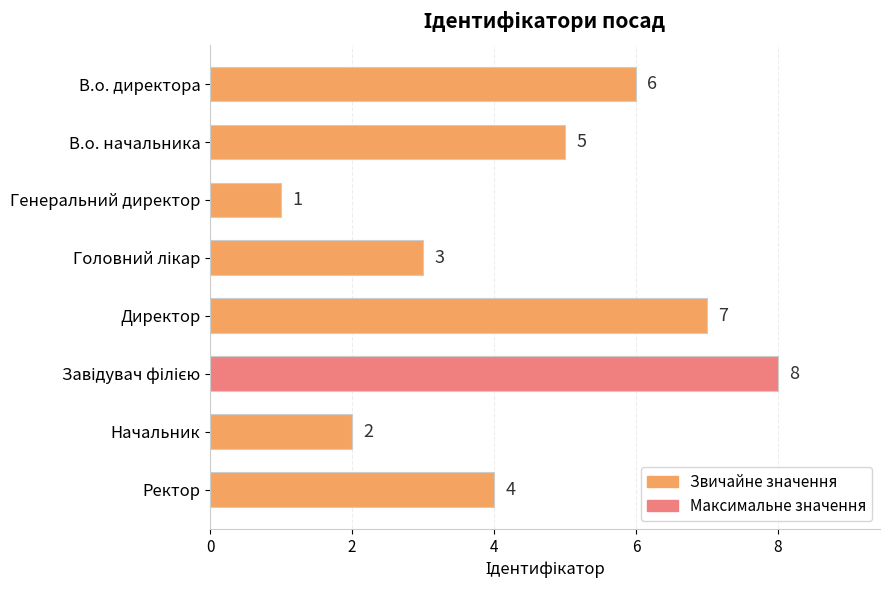

Approximately how many times larger is the value at Ректор compared to Начальник?

2.0